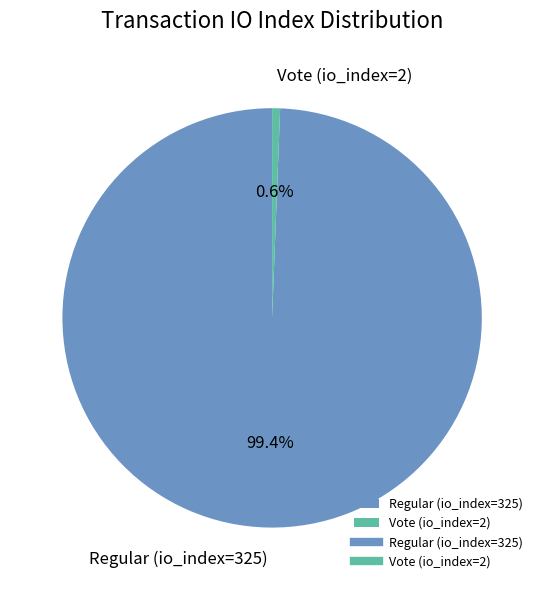

What portion of the pie excludes Vote (io_index=2)?

99.4%